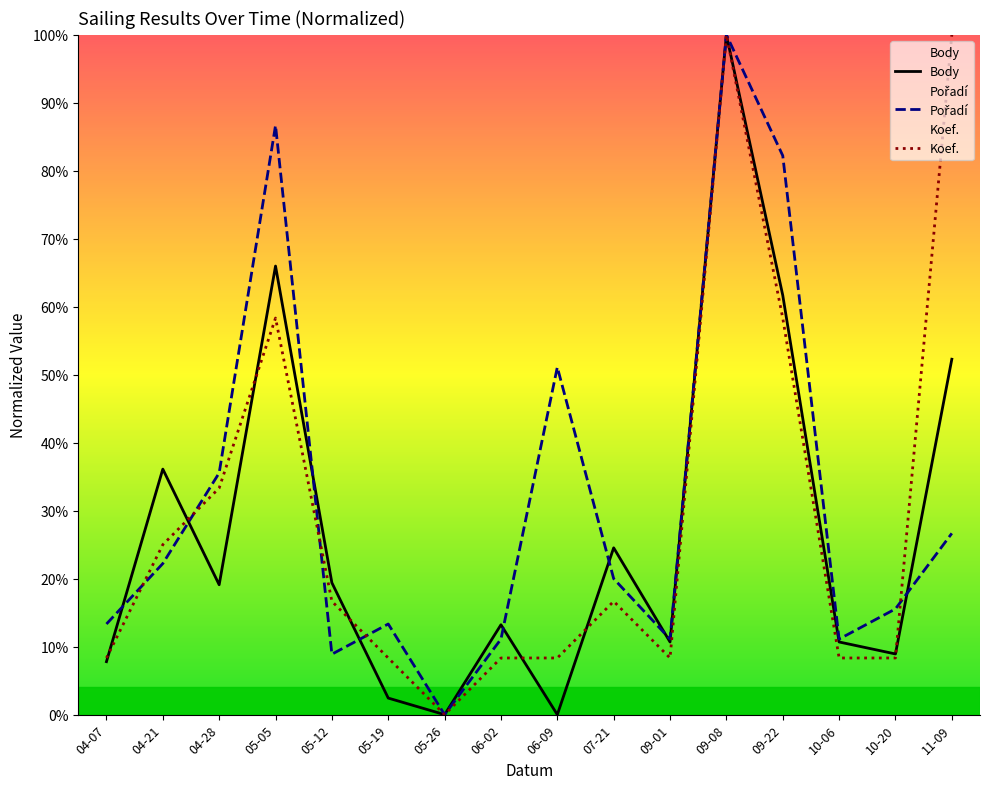

How many categories are shown in the chart?

16